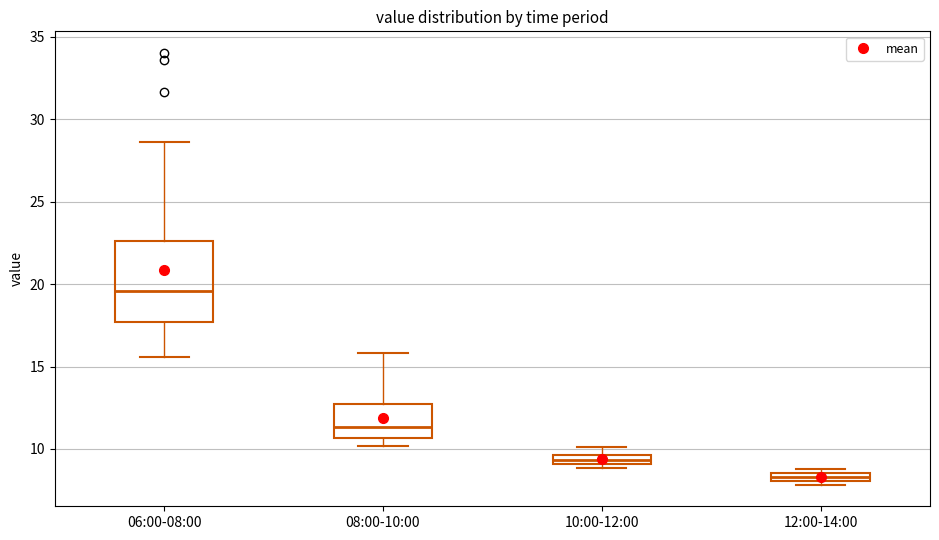

Where is the upper edge of the box for 12:00-14:00 on the y-axis? The values are not printed on the chart, so give them approximately, as read against the axis.

8.5